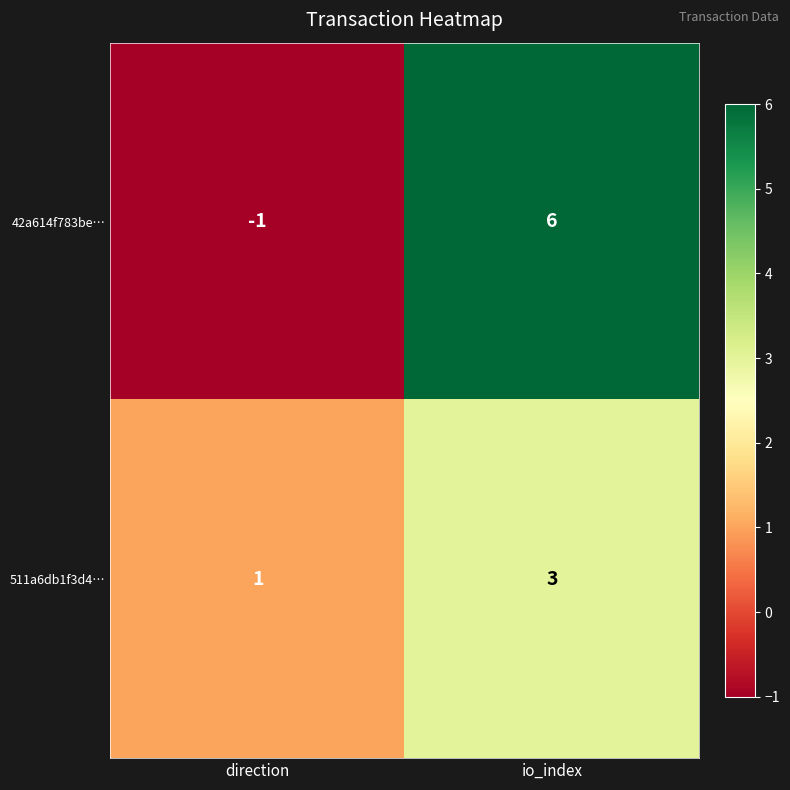

What is the sum of the 511a6db1f3d4… values at io_index and direction?

4